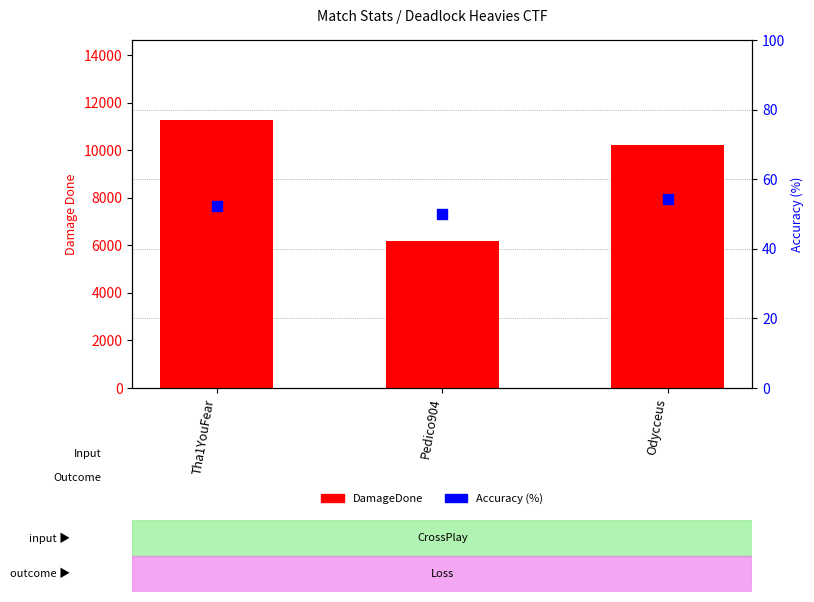

What are all the series names shown in the legend?

DamageDone, Accuracy